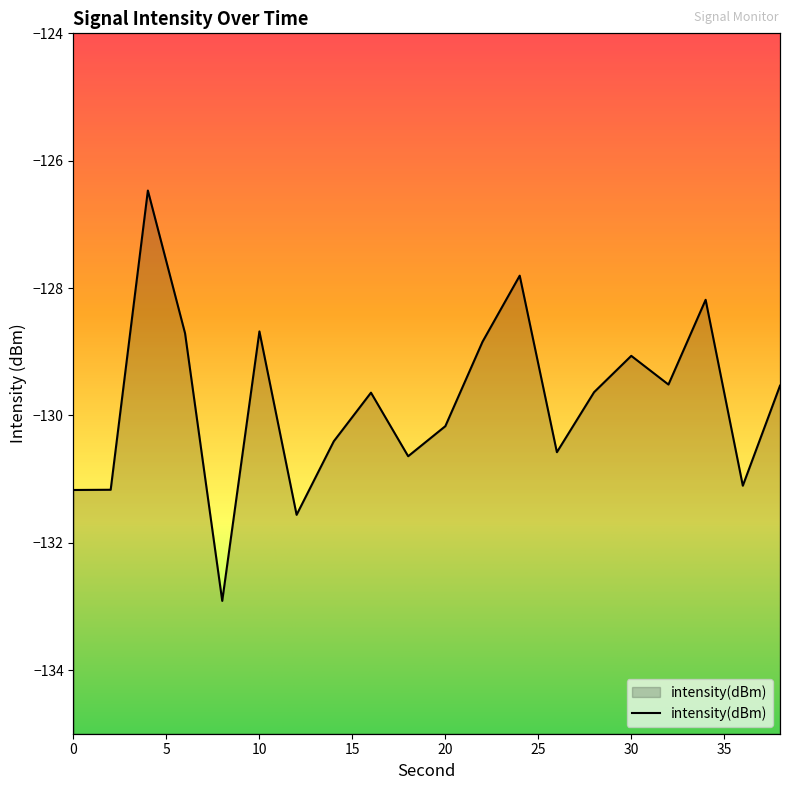

List the labels in order of value, smallest first.

8, 12, 0, 2, 36, 18, 26, 14, 20, 16, 28, 38, 32, 30, 22, 6, 10, 34, 24, 4